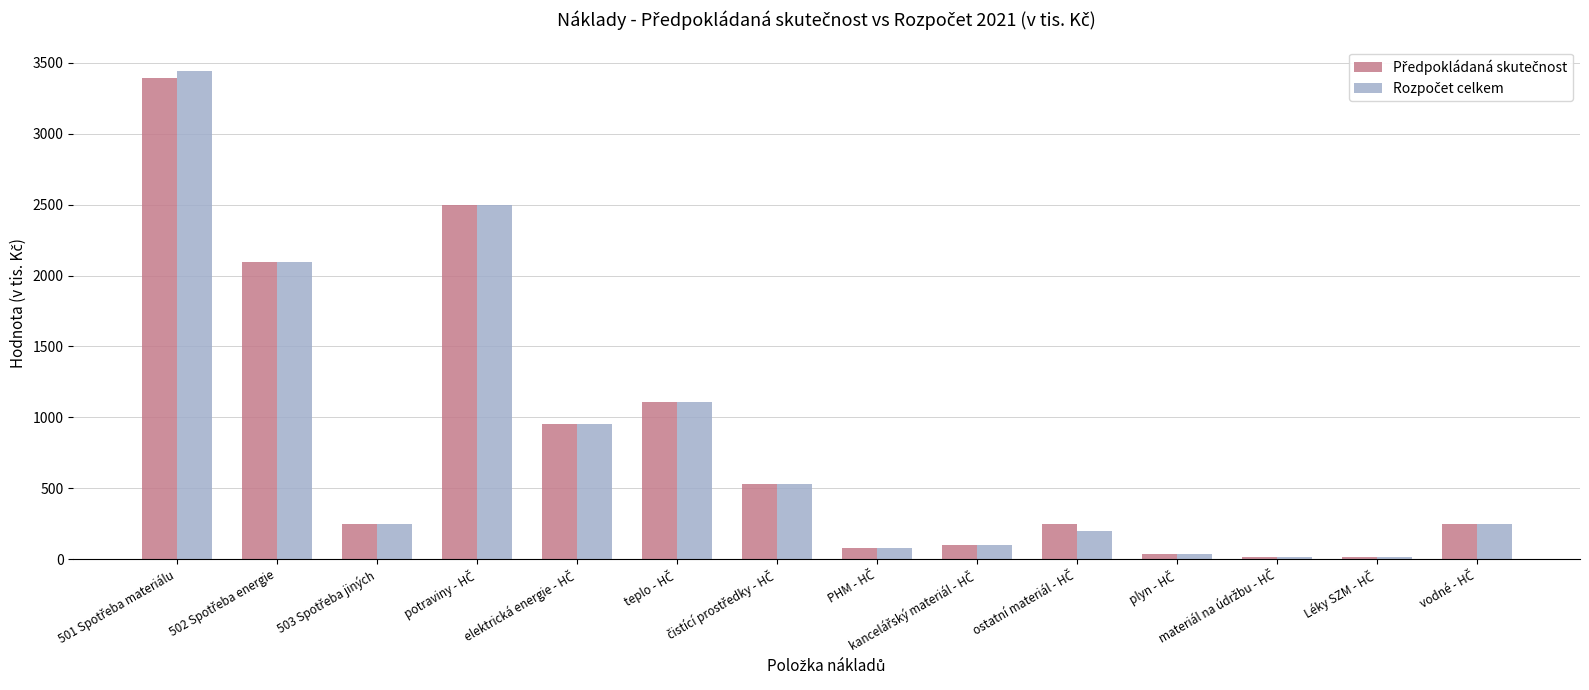

What is the greatest value displayed?

3442